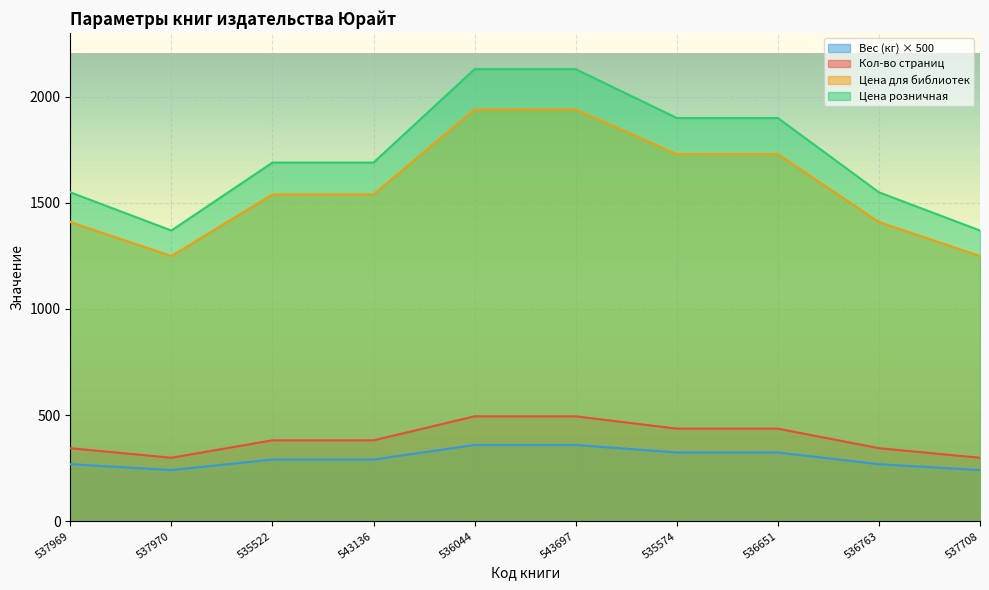

Reading left to right, what are all the values shown in this chart?

Кол-во страниц: 537969=344.0	537970=299.0	535522=381.0	543136=381.0	536044=494.0	543697=494.0	535574=436.0	536651=436.0	536763=344.0	537708=299.0
Цена для библиотек: 537969=1409.0	537970=1249.0	535522=1539.0	543136=1539.0	536044=1939.0	543697=1939.0	535574=1729.0	536651=1729.0	536763=1409.0	537708=1249.0
Цена розничная: 537969=1549.0	537970=1369.0	535522=1689.0	543136=1689.0	536044=2129.0	543697=2129.0	535574=1899.0	536651=1899.0	536763=1549.0	537708=1369.0
Вес (кг): 537969=268.5	537970=241.0	535522=290.5	543136=290.5	536044=359.0	543697=359.0	535574=324.0	536651=324.0	536763=268.5	537708=241.0